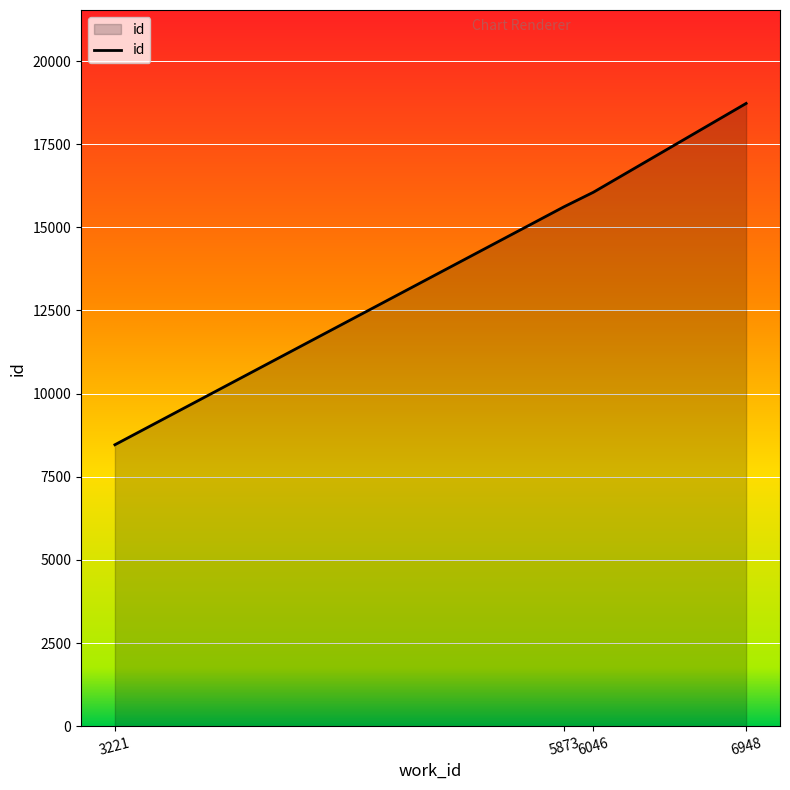

What is the average value?

14716